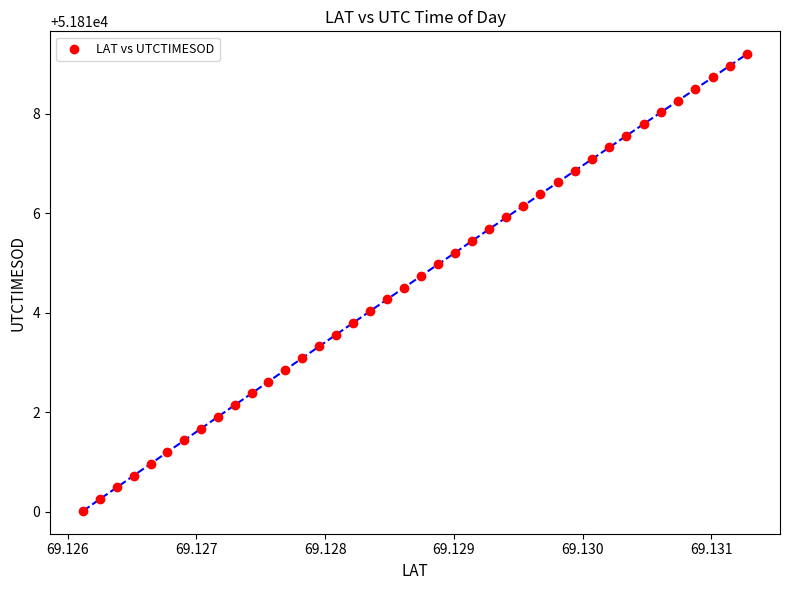

What is the range of Y values (max minus min)?

9.2